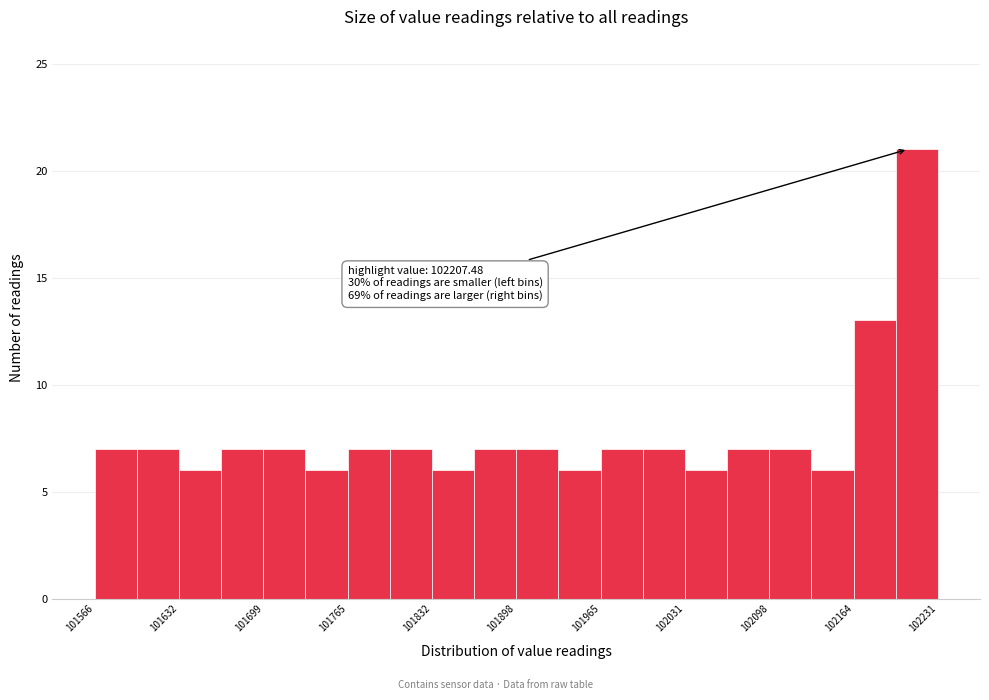

Read against the x-axis, roughly where is the centre of the tallest bar?

102210